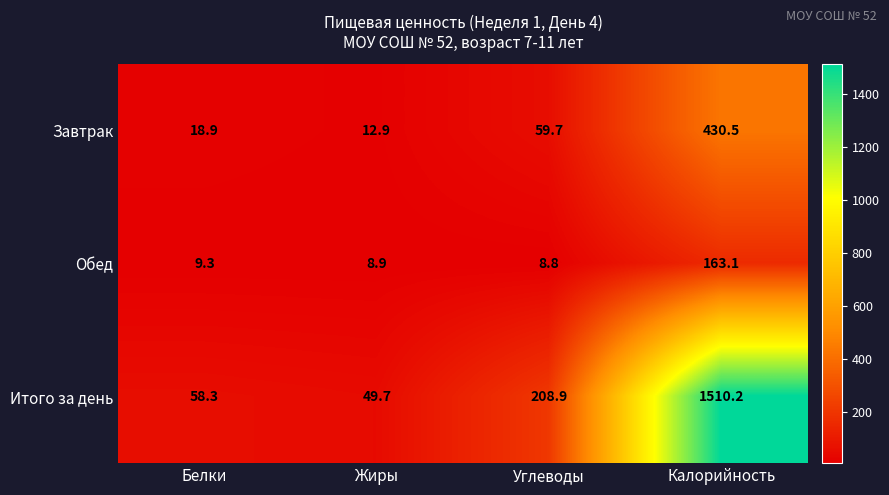

Which series changed the most between Углеводы and Калорийность?

Итого за день